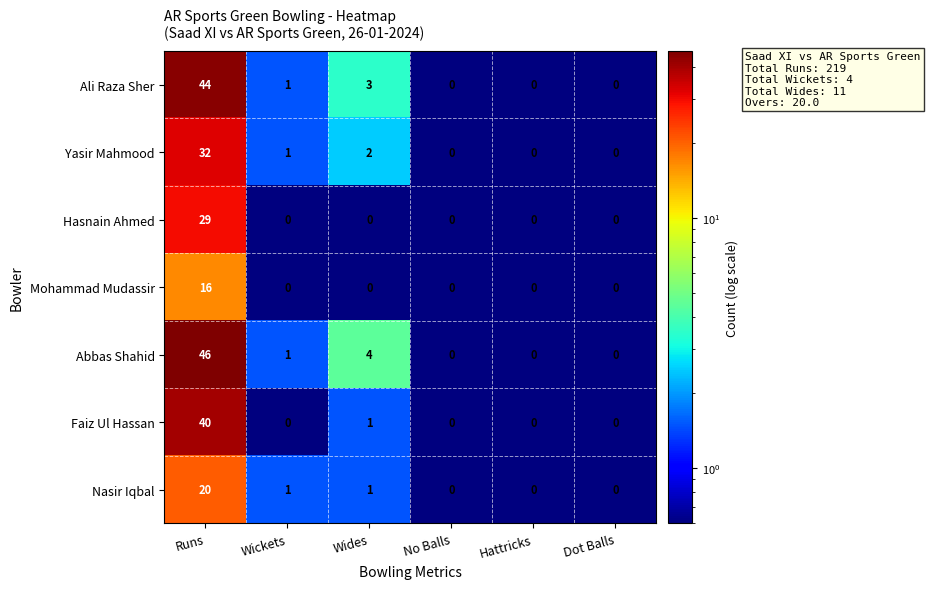

Where does the Ali Raza Sher series first go above 1?

Runs